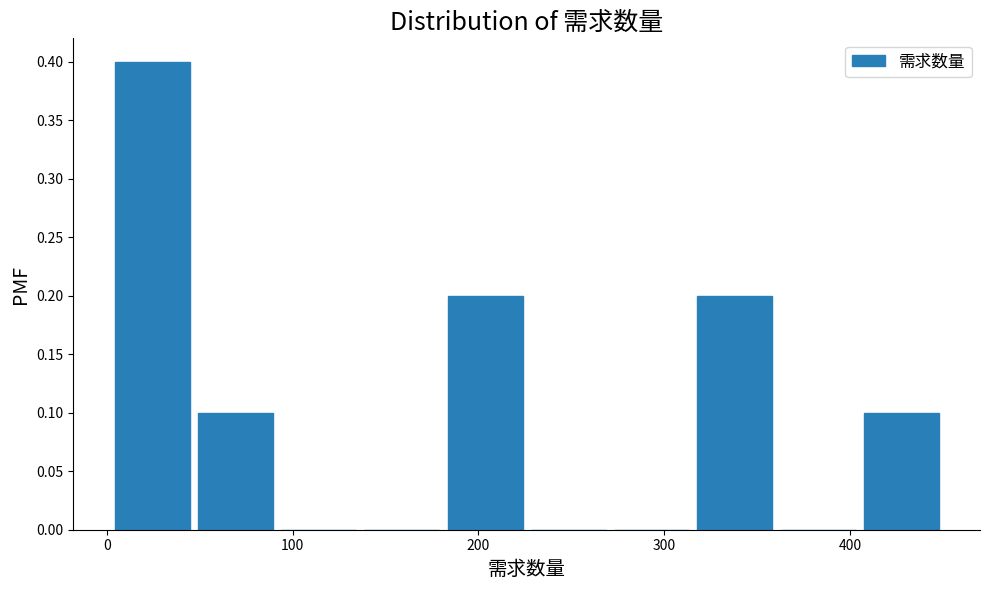

Over which range of the x-axis is the bar tallest?

0 to 50